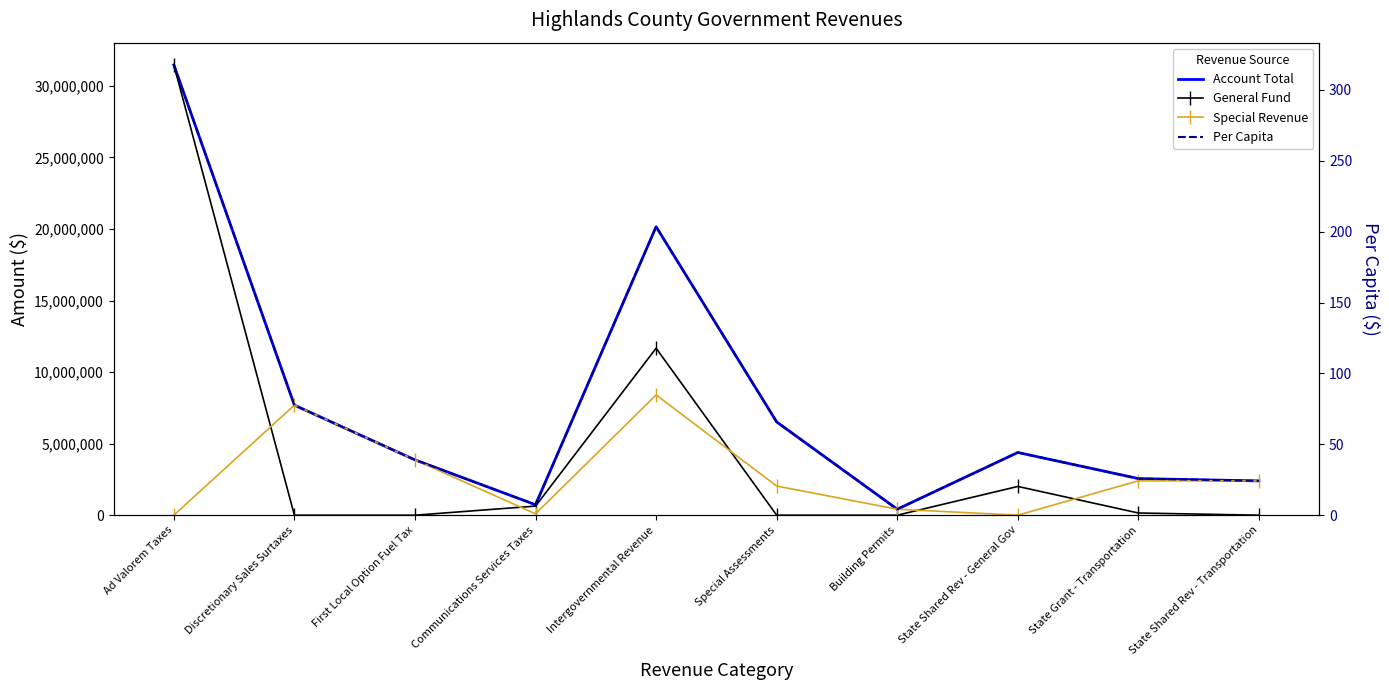

What is the label of the 5th point from the right?

Special Assessments